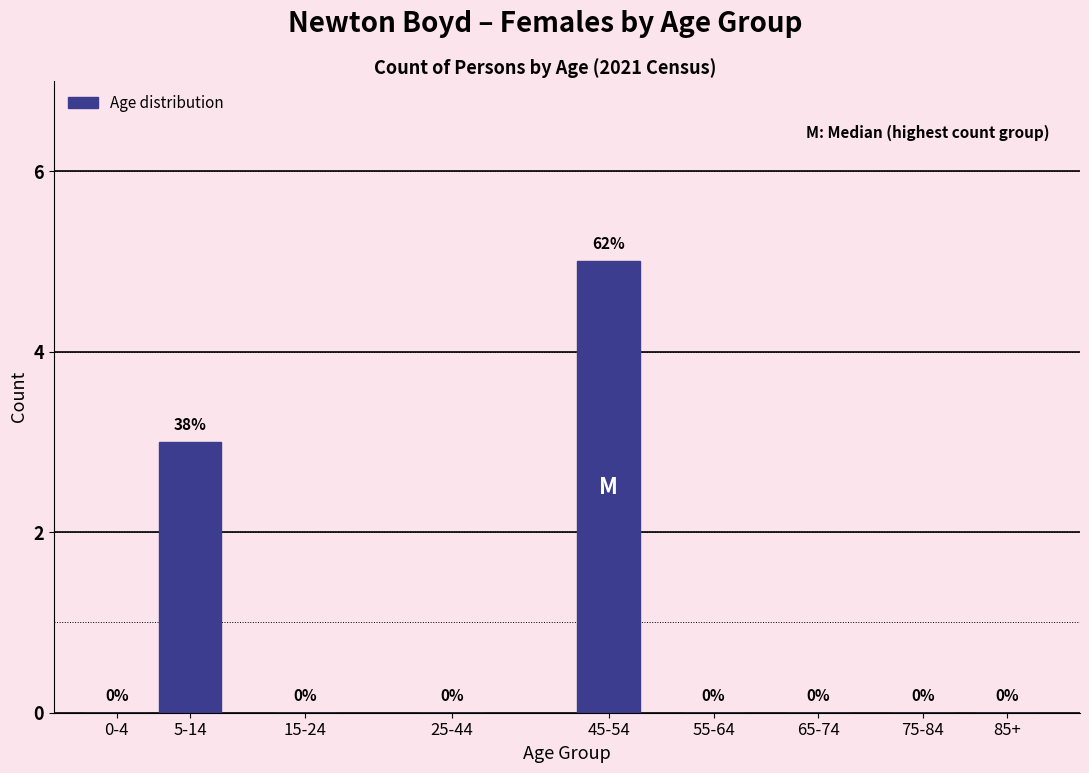

Reading left to right, list all the values displayed in this chart.

0-4=0	5-14=3	15-24=0	25-44=0	45-54=5	55-64=0	65-74=0	75-84=0	85+=0